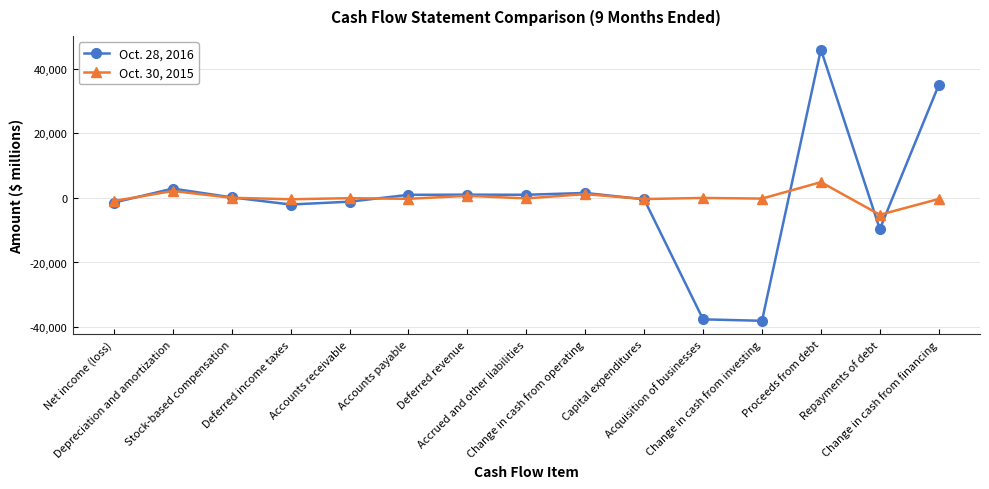

List the series in order of their peak value, highest first.

Oct. 28, 2016, Oct. 30, 2015